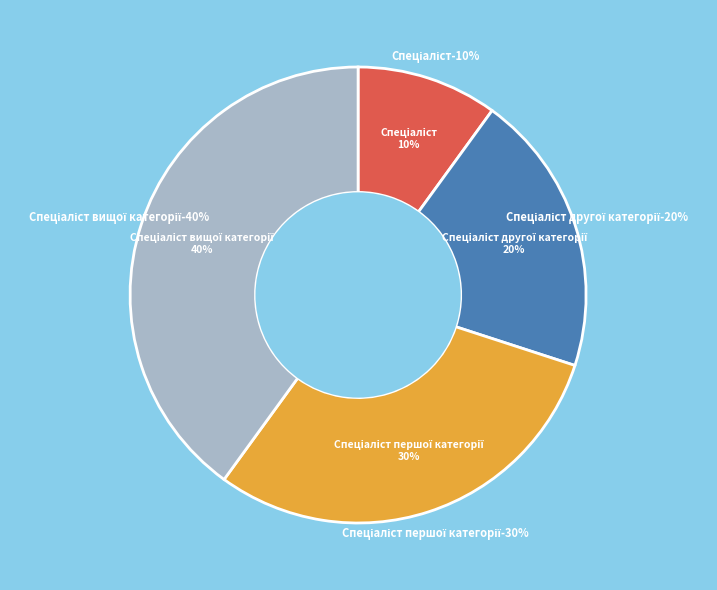

Which slice is the smallest?

Спеціаліст